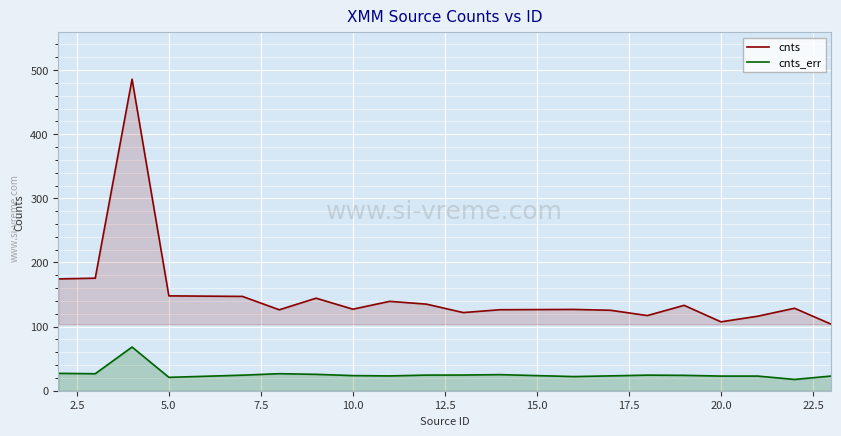

How many values in the cnts_err series exceed 24?

11